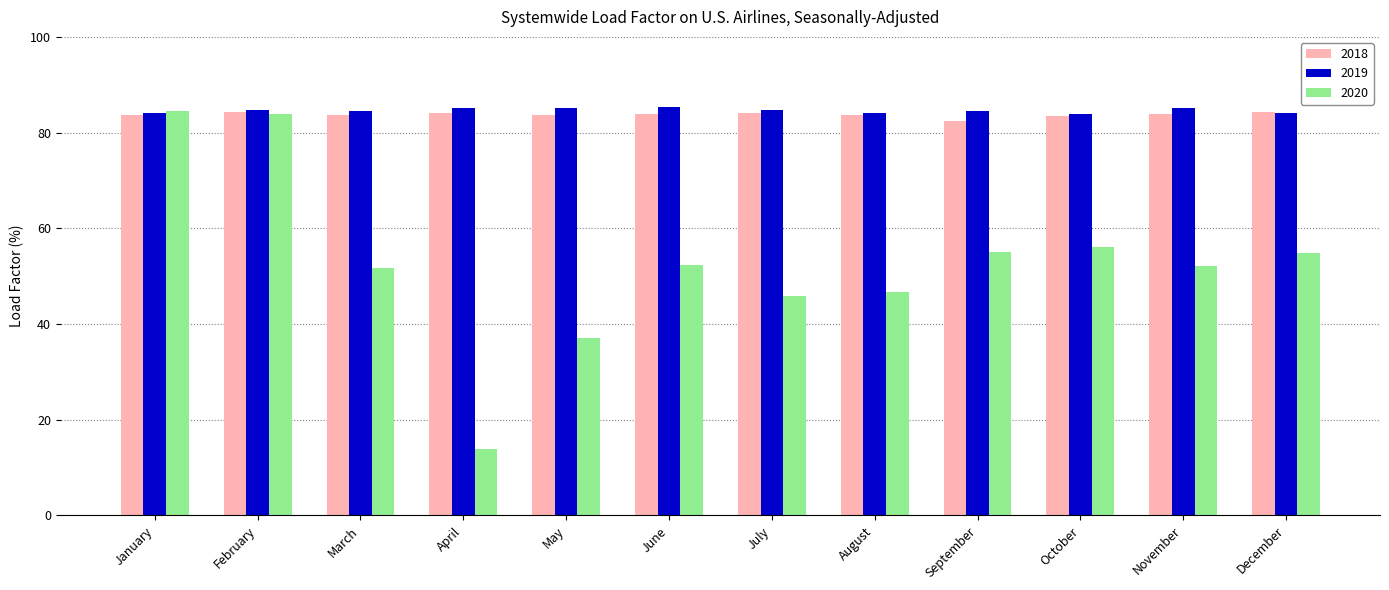

What is the difference between the 2018 values at May and September?

1.1